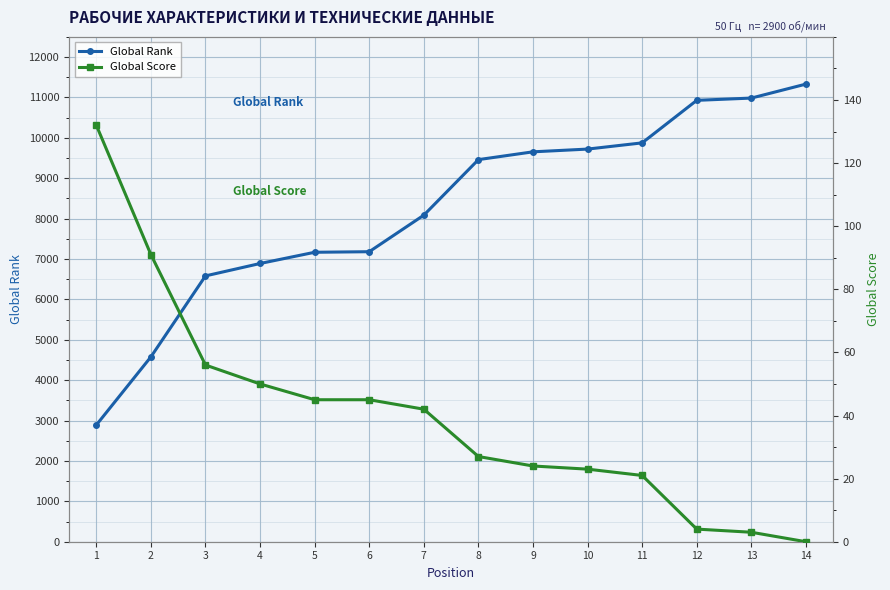

Reading right to left, extract all data points from this chart.

Global Rank: 11331	10985	10929	9876	9722	9654	9461	8086	7181	7167	6889	6582	4577	2890
Global Score: 0	3	4	21	23	24	27	42	45	45	50	56	91	132